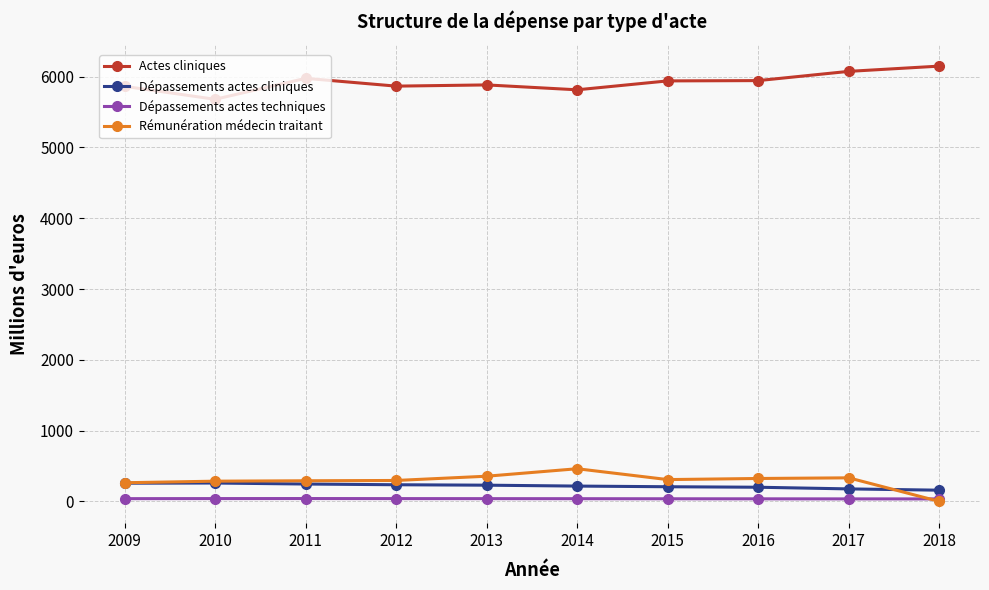

The Rémunération médecin traitant series shows 286.6 at 2010. True or false?

True